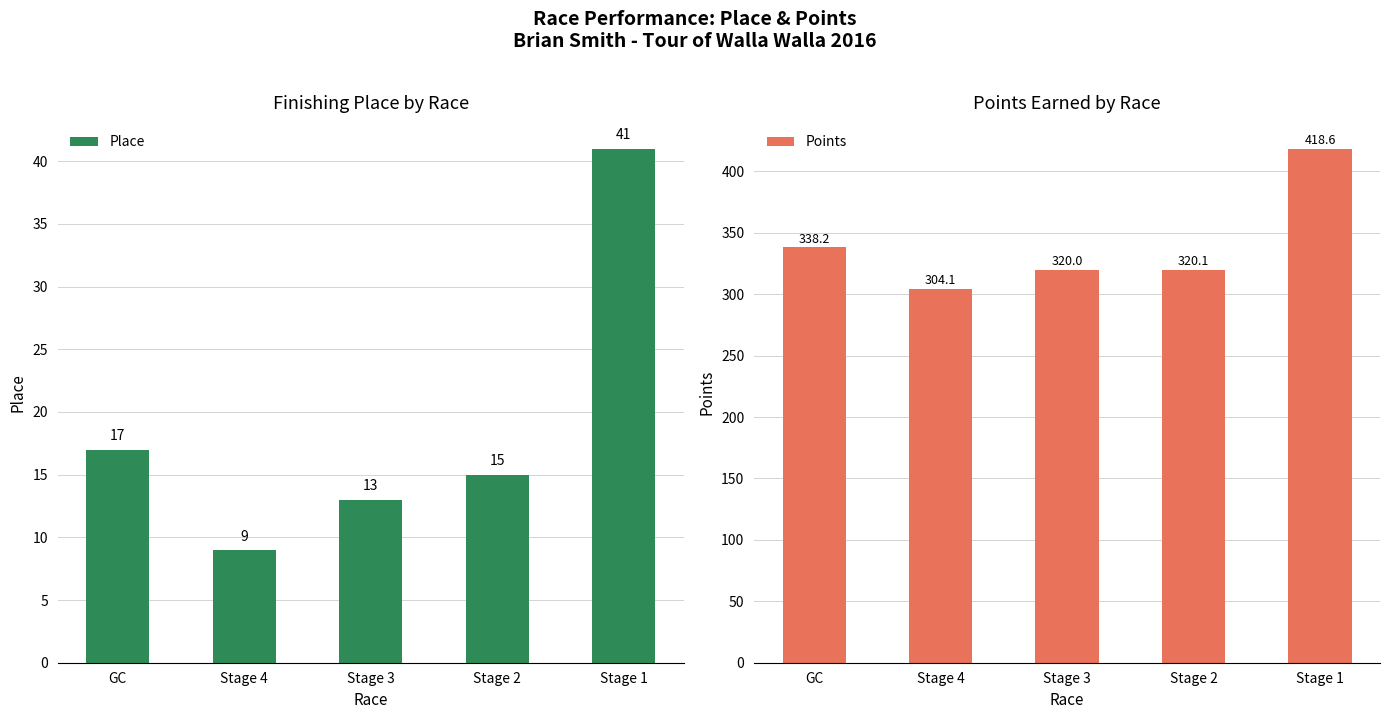

What is the maximum value for Place?

41